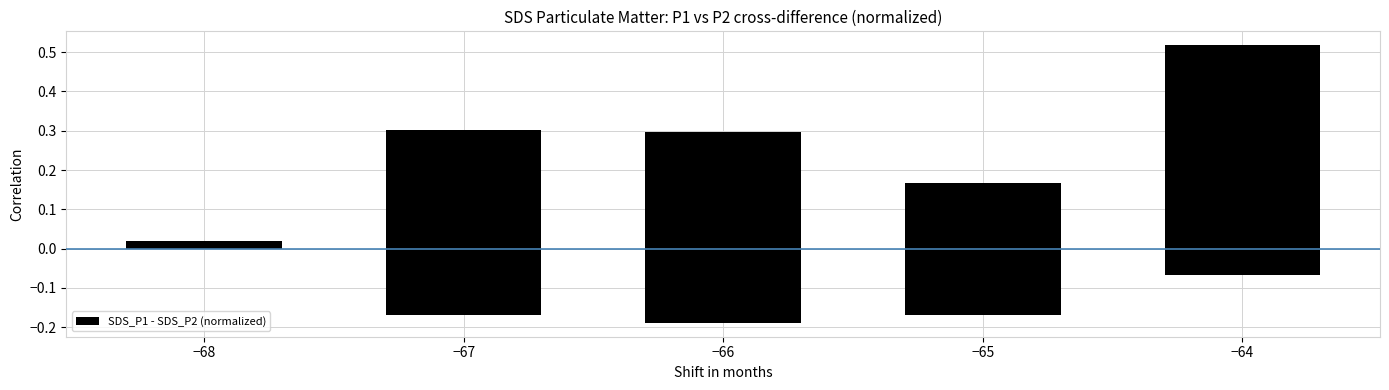

Reading right to left, list all the values displayed in this chart.

-0.2	-0.0	-0.1	-0.2	0.1	0.0	-0.2	-0.2	-0.1	0.0	-0.1	-0.0	0.2	-0.1	0.1	-0.2	0.2	-0.1	-0.1	-0.2	-0.2	0.1	0.2	-0.0	-0.0	-0.0	-0.1	-0.1	0.0	0.5	-0.1	0.3	0.3	0.0	-0.1	0.3	-0.1	-0.1	0.0	0.1